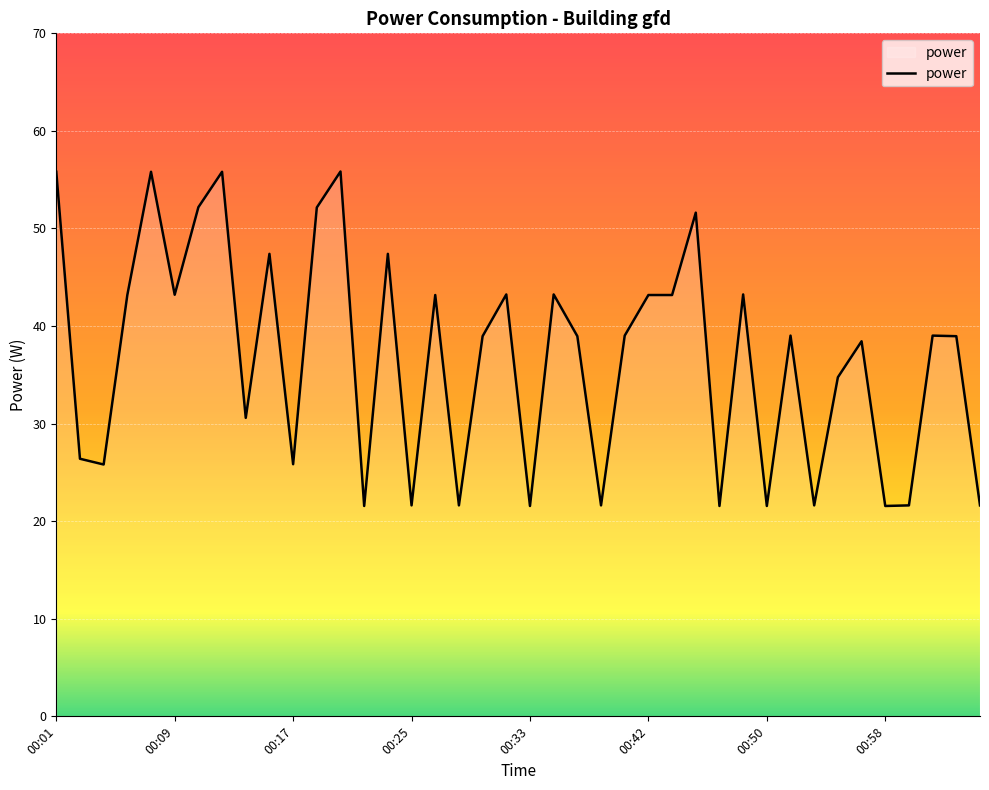

What is the maximum value shown in the chart?

55.8